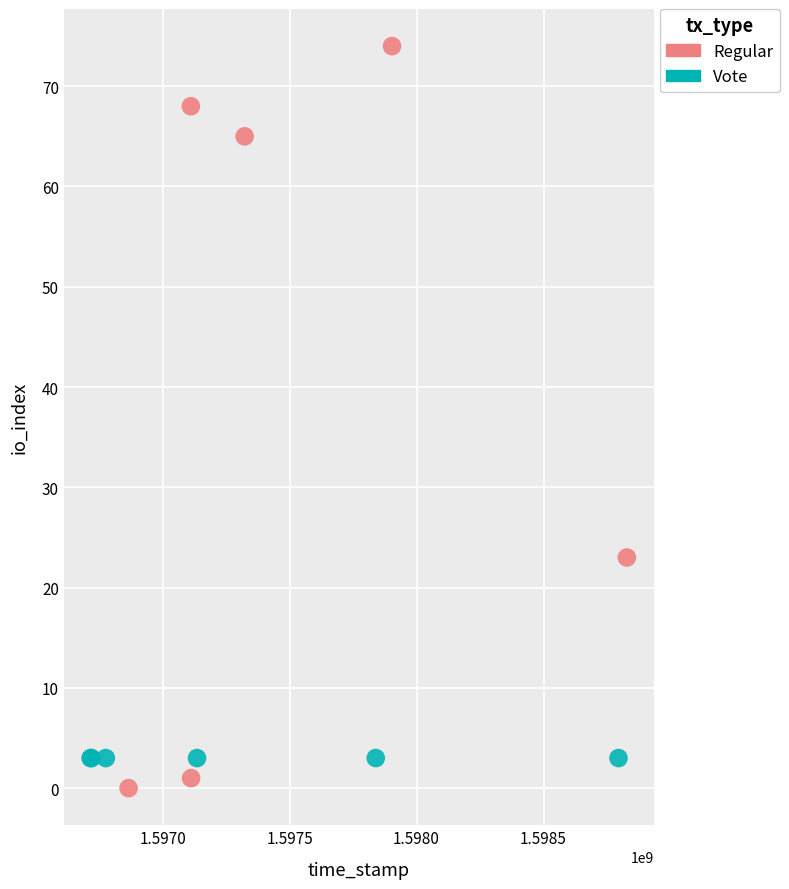

Which series contains the lowest Y value?

Regular